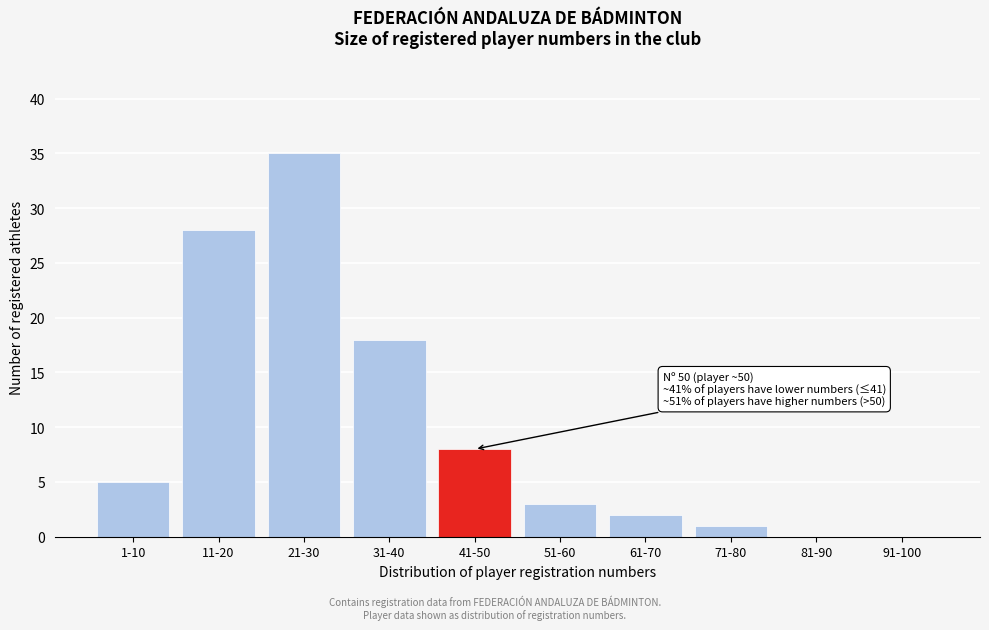

Reading left to right, transcribe all the data shown in this chart.

1-10=5	11-20=28	21-30=35	31-40=18	41-50=8	51-60=3	61-70=2	71-80=1	81-90=0	91-100=0